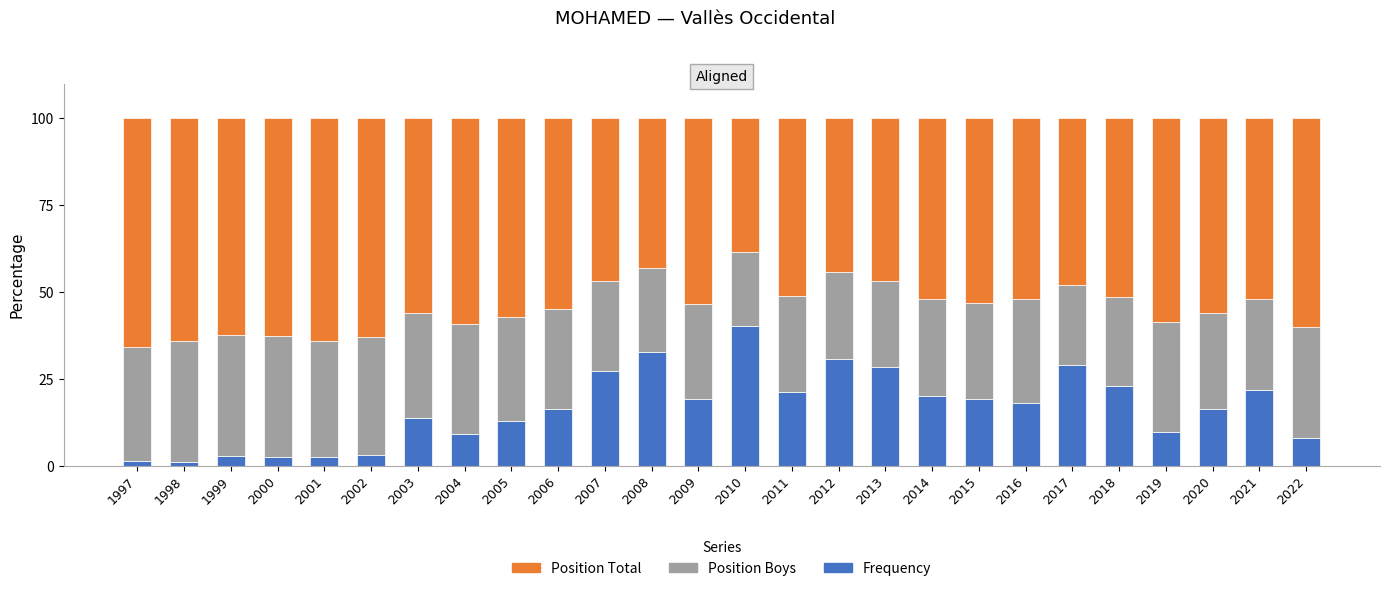

Which category has the highest value in the Frequency series?

2010